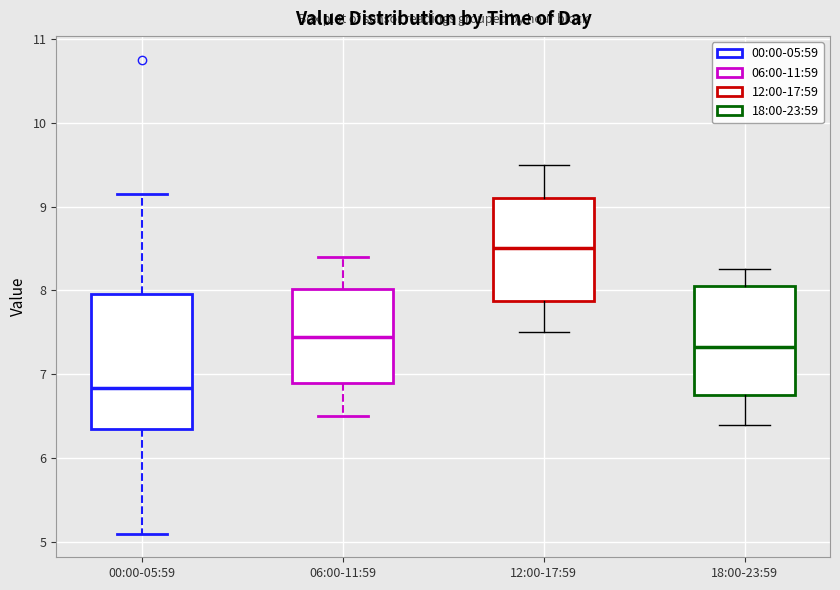

Which box has the lowest median line?

00:00-05:59